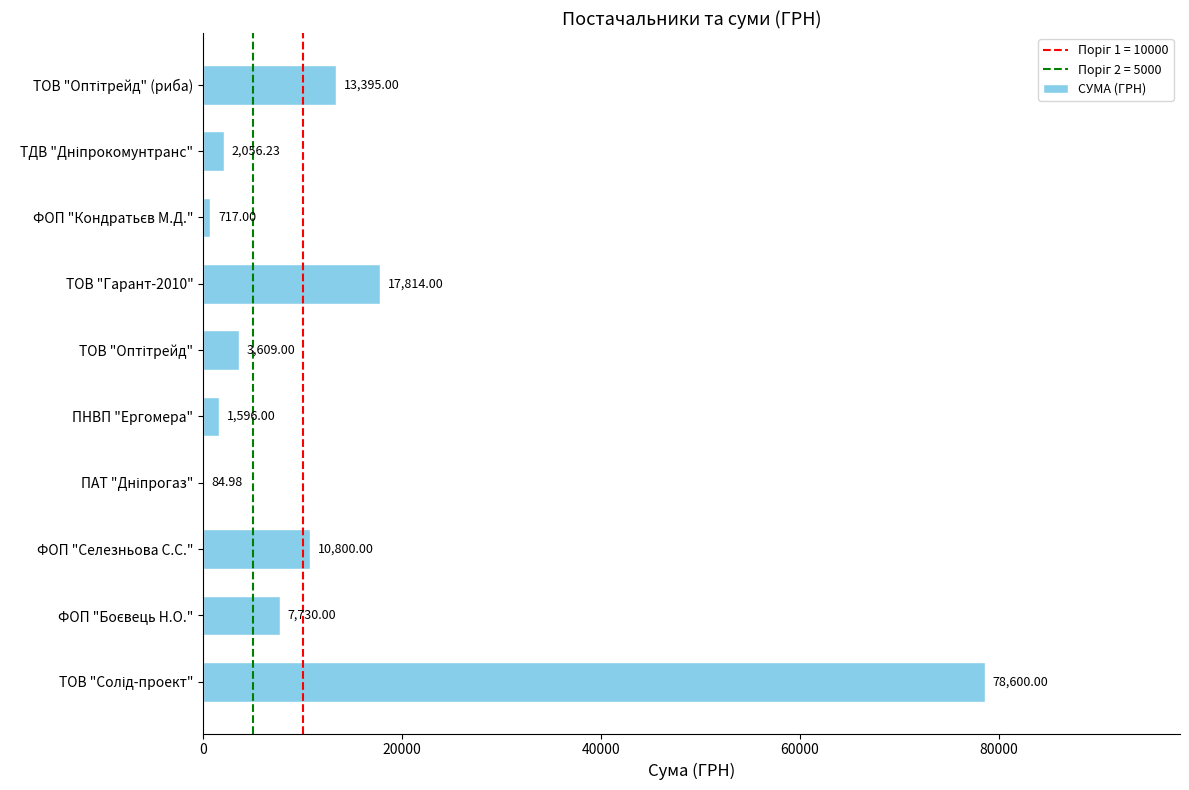

Count the number of categories in the chart.

10